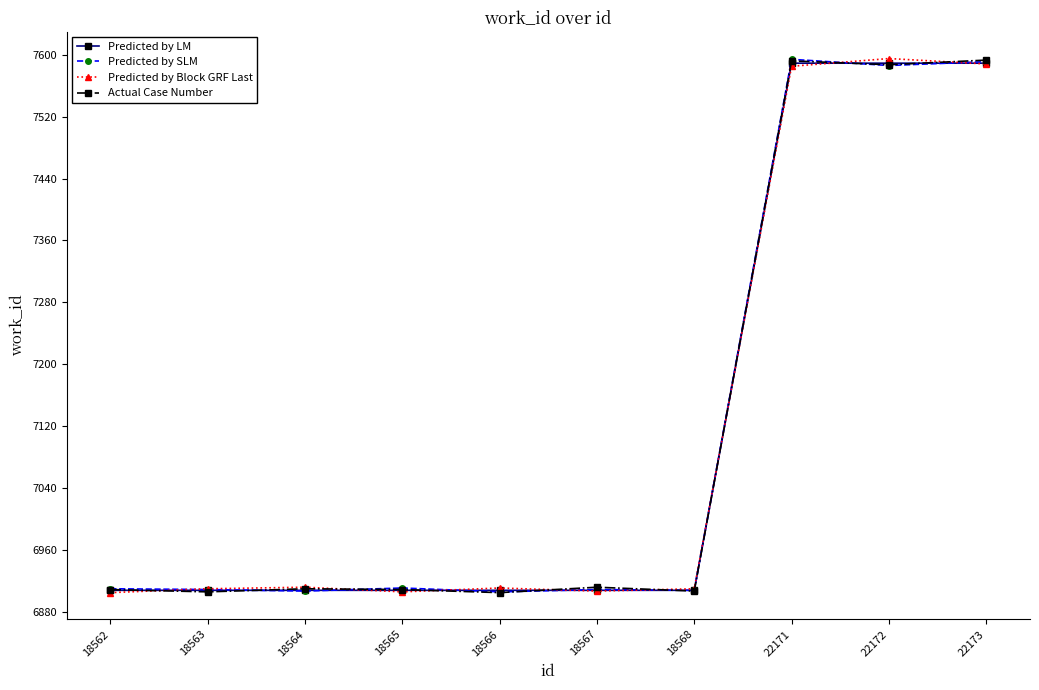

True or false: Predicted by LM has a value of 3691 at 18565.

False